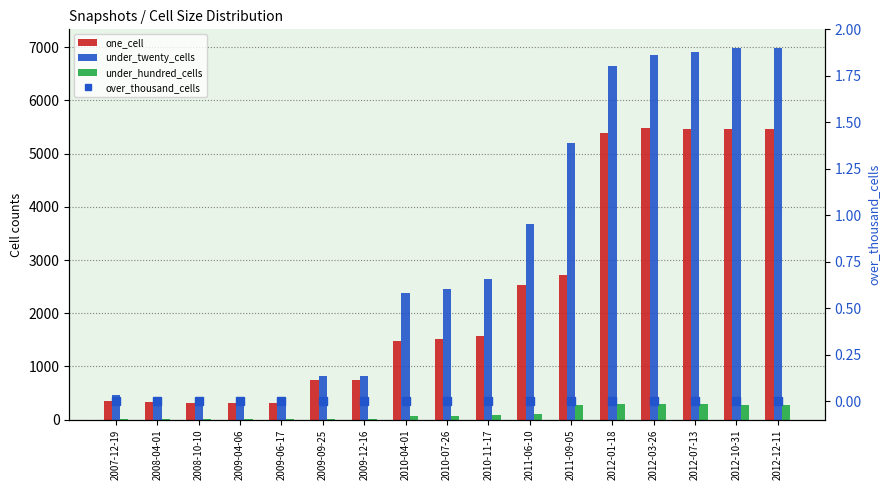

Is the value of under_twenty_cells at 2012-03-26 greater than the value of one_cell at 2009-04-06?

Yes